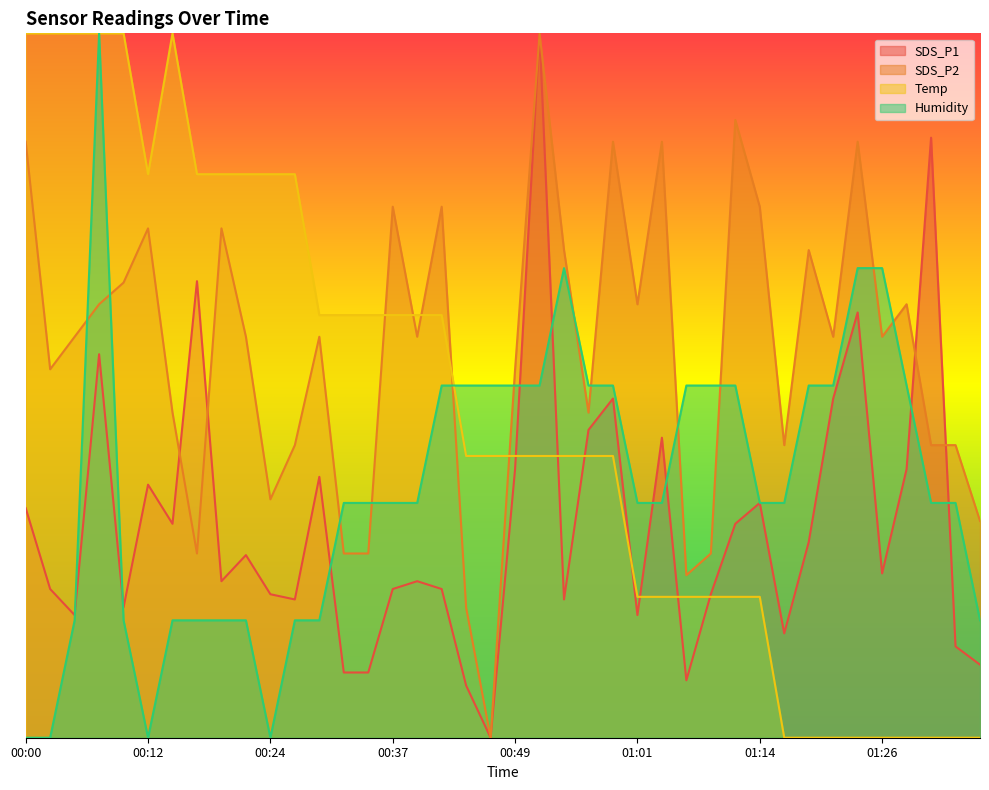

How many data points in Humidity are less than 1?

13